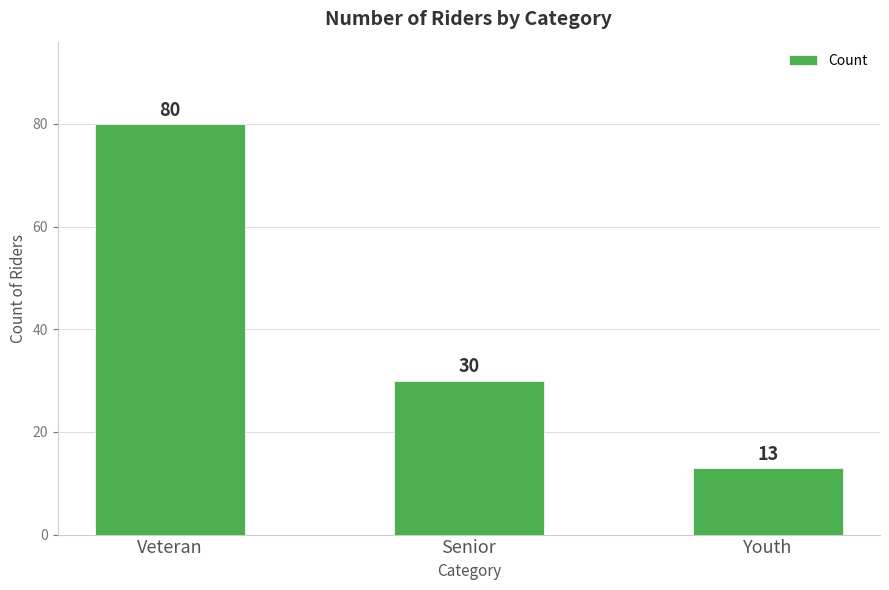

What position from the right is Senior?

2